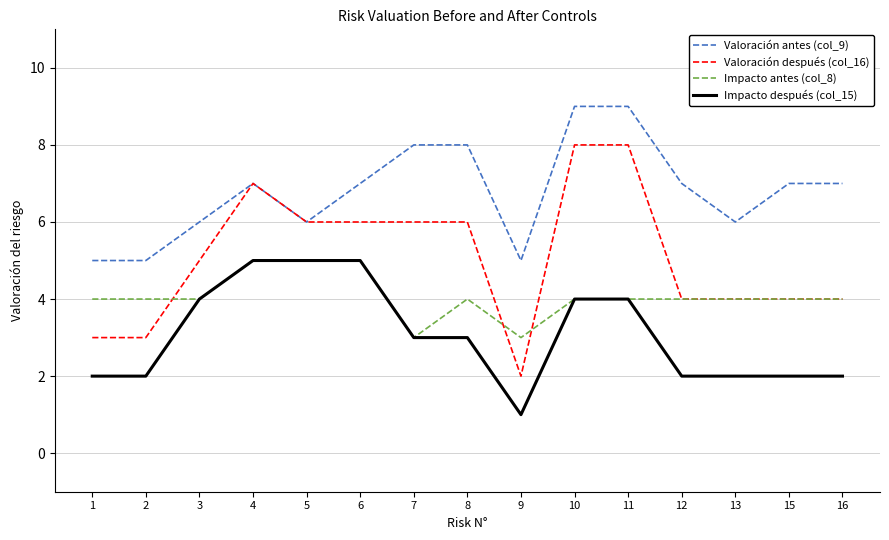

List the series in order of their overall mean, highest first.

Valoración antes (col_9), Valoración después (col_16), Impacto antes (col_8), Impacto después (col_15)